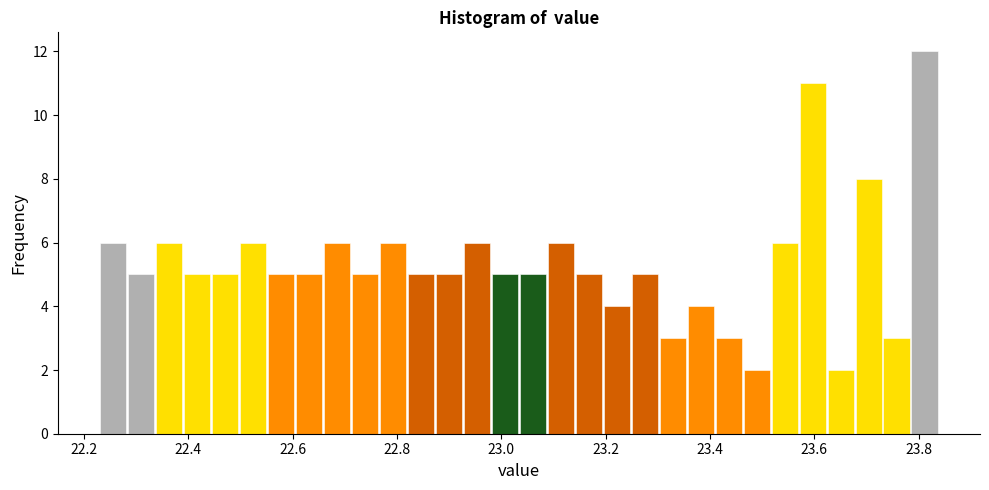

Around what value on the x-axis is the tallest bar? Give the approximate position of its centre, as read against the axis.

23.82